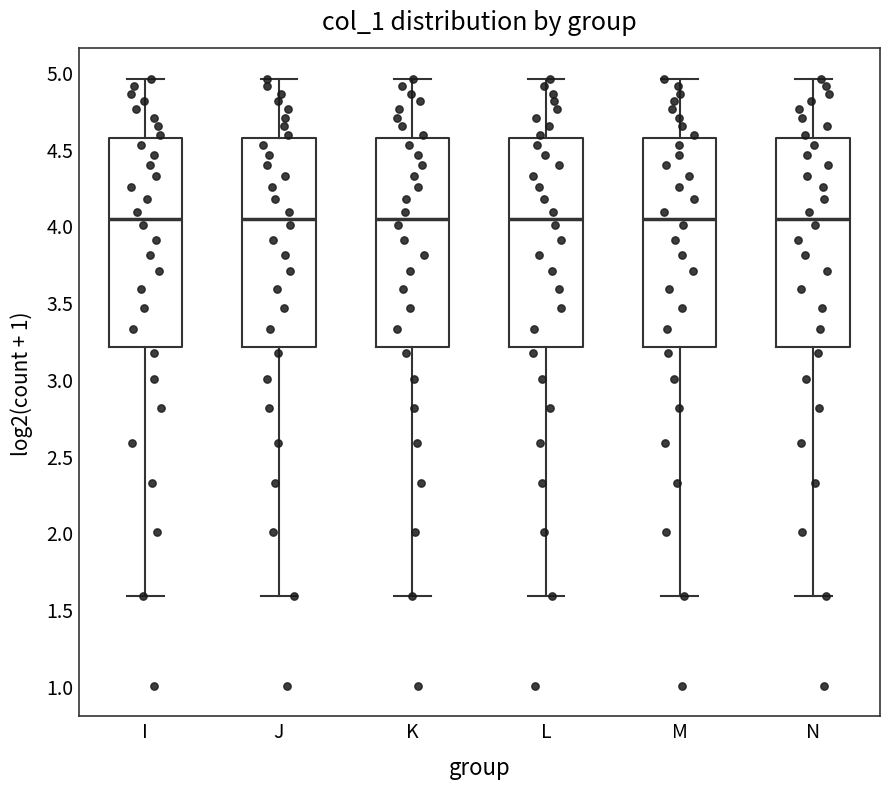

Where is the lower edge of the box for I on the y-axis? The values are not printed on the chart, so give them approximately, as read against the axis.

3.20